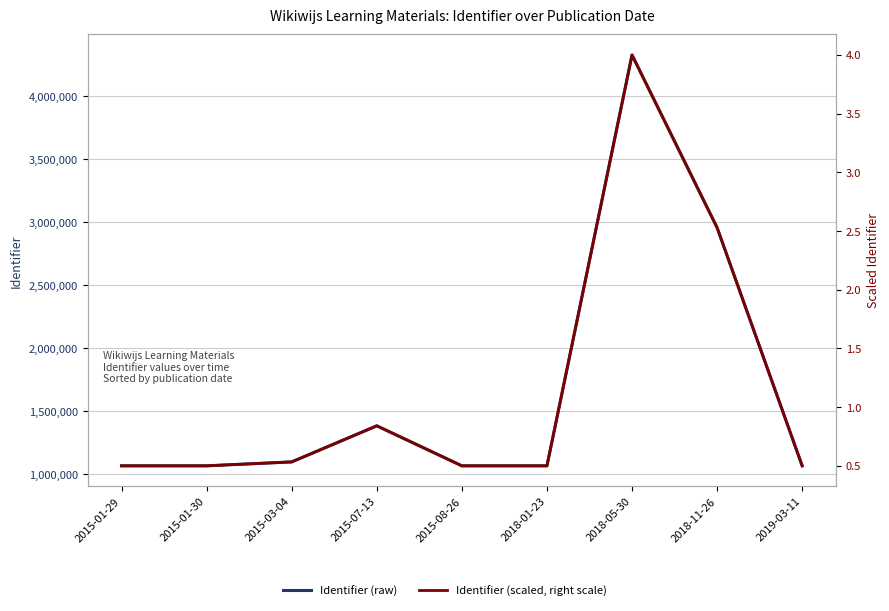

Rank the series at 2015-08-26 from lowest to highest value.

Identifier (scaled, right scale), Identifier (raw)